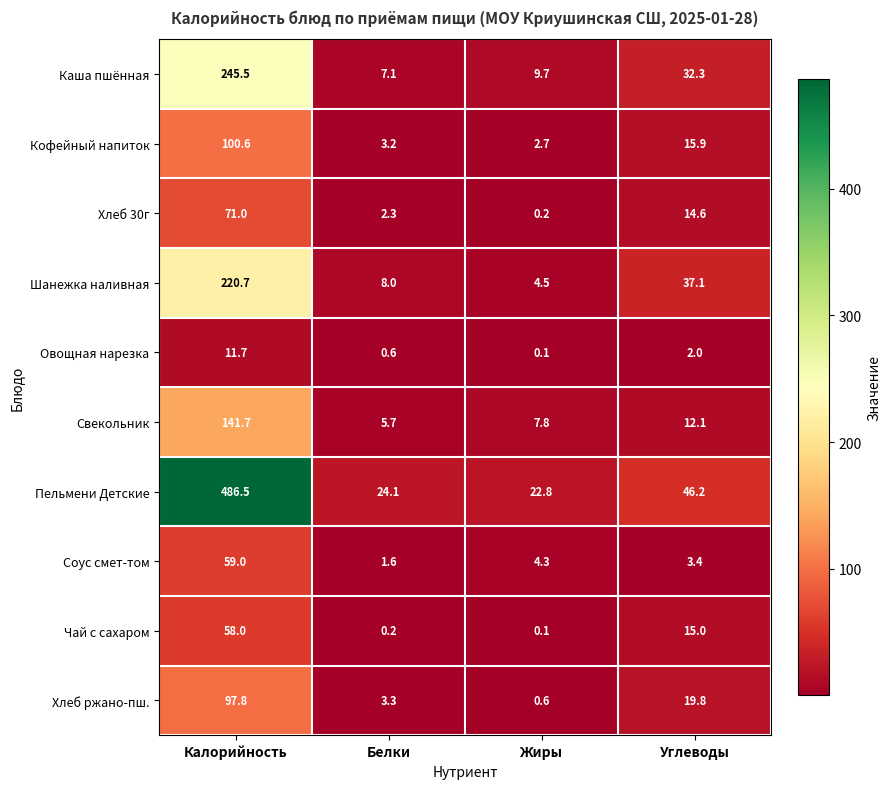

What is the spread (max minus min) of values at Белки?

23.9